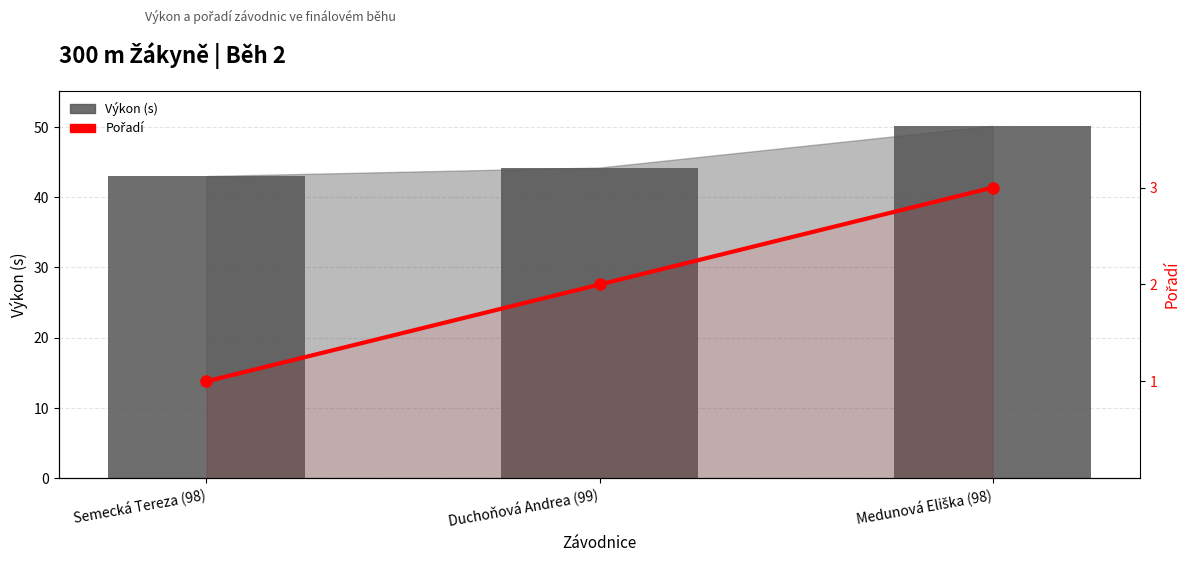

Rank the series by their maximum value, from highest to lowest.

Výkon (s), Pořadí